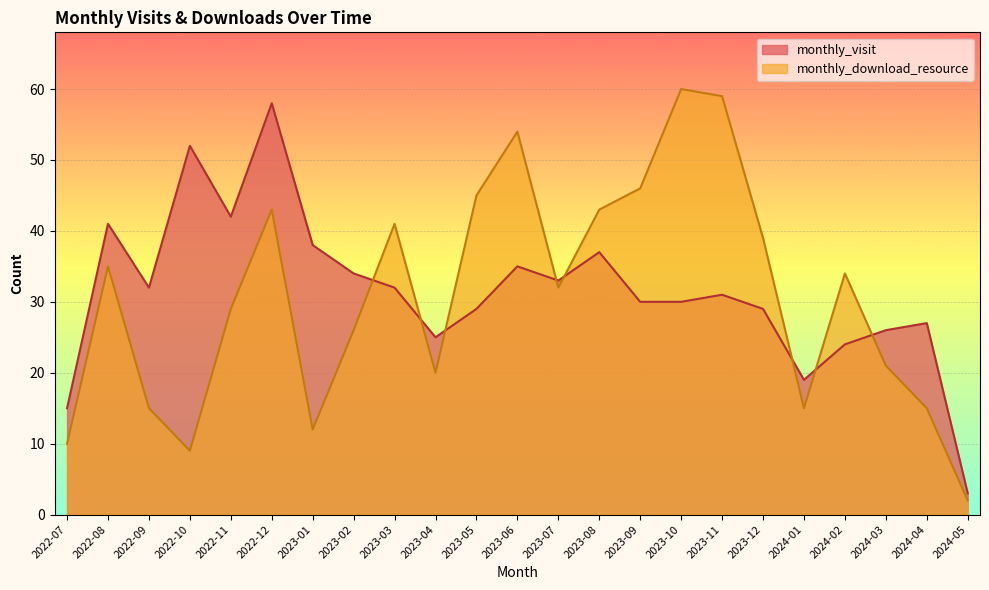

The monthly_download_resource series shows 9 at 2022-11. True or false?

False